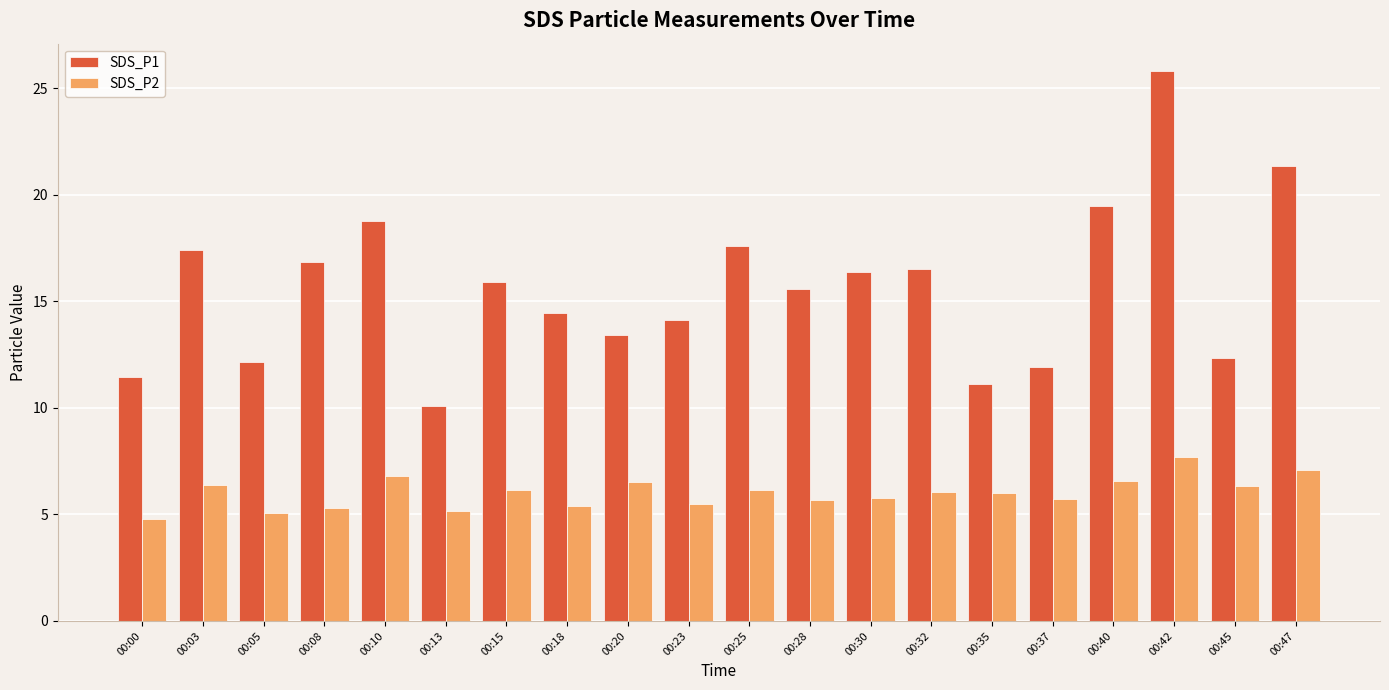

How many categories are shown in the chart?

20